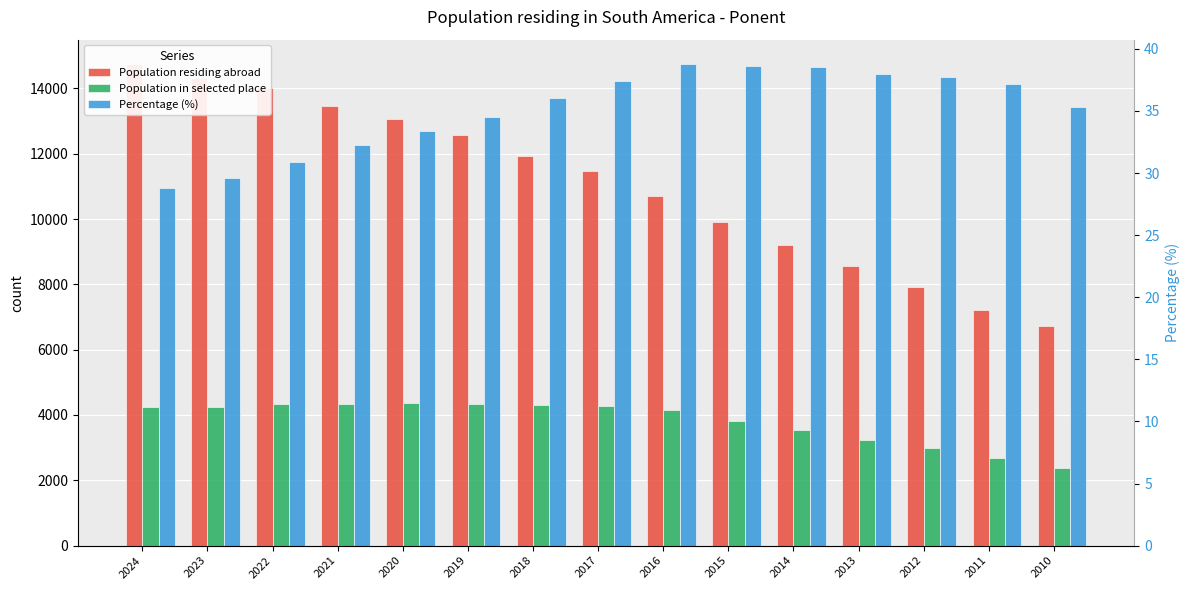

At which label does Population in selected place reach its minimum?

2010